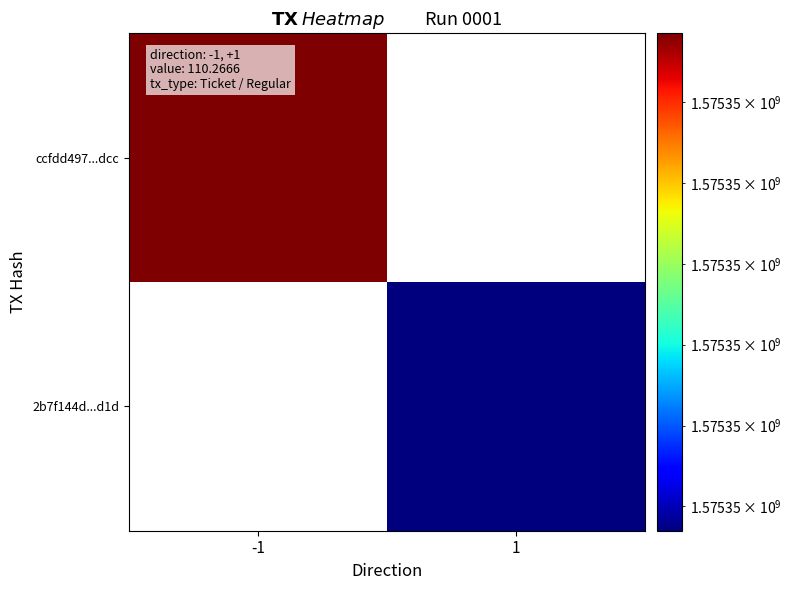

At which category is the sum across all series the highest?

-1